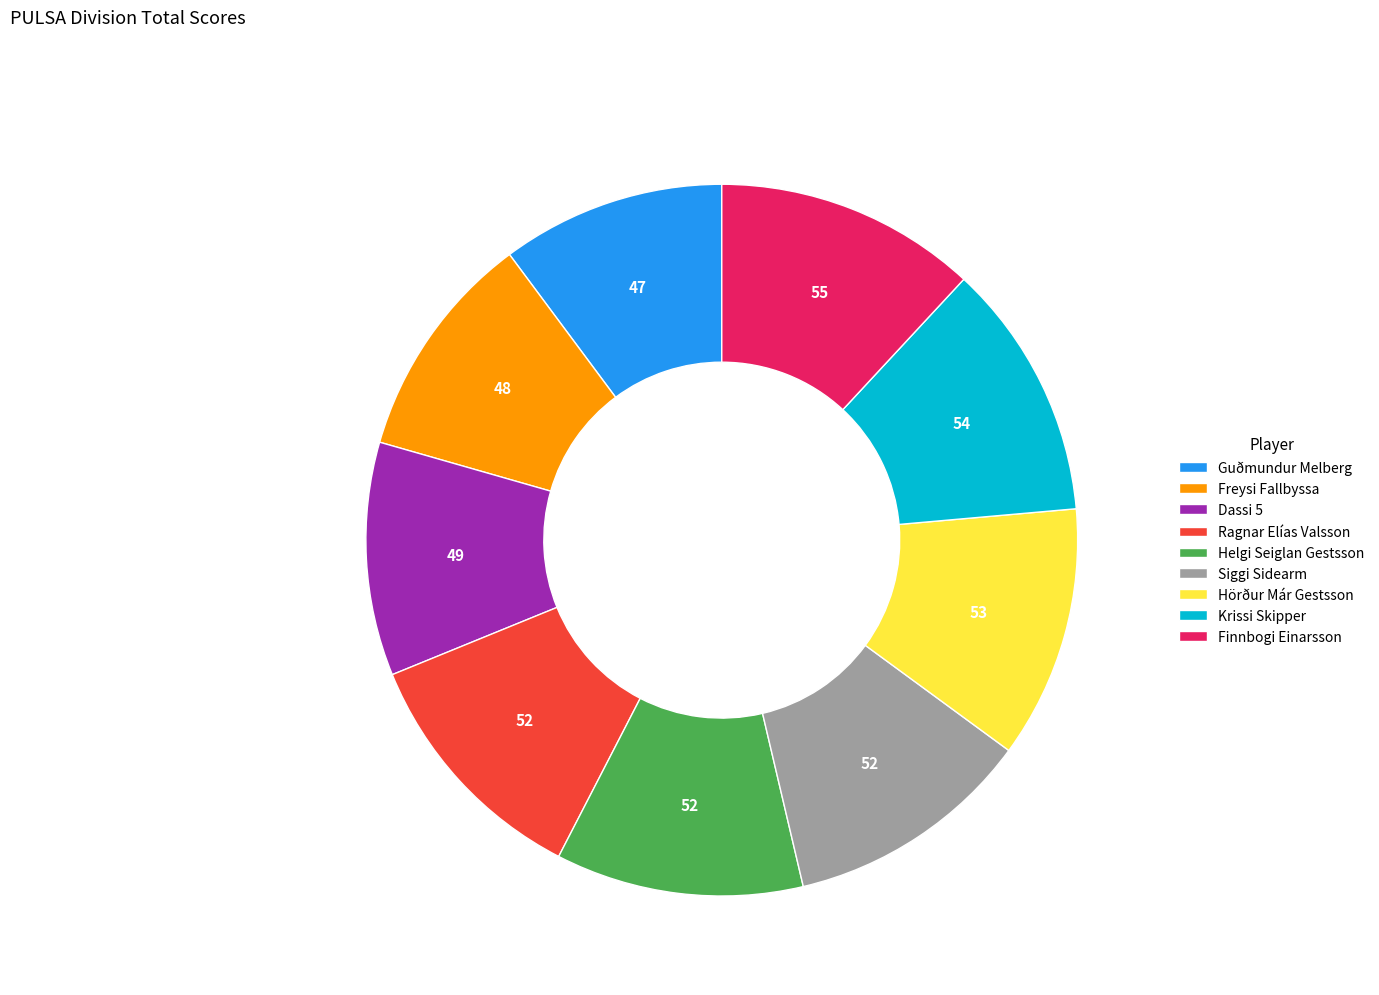

Does Dassi 5 represent more than half of the total?

No